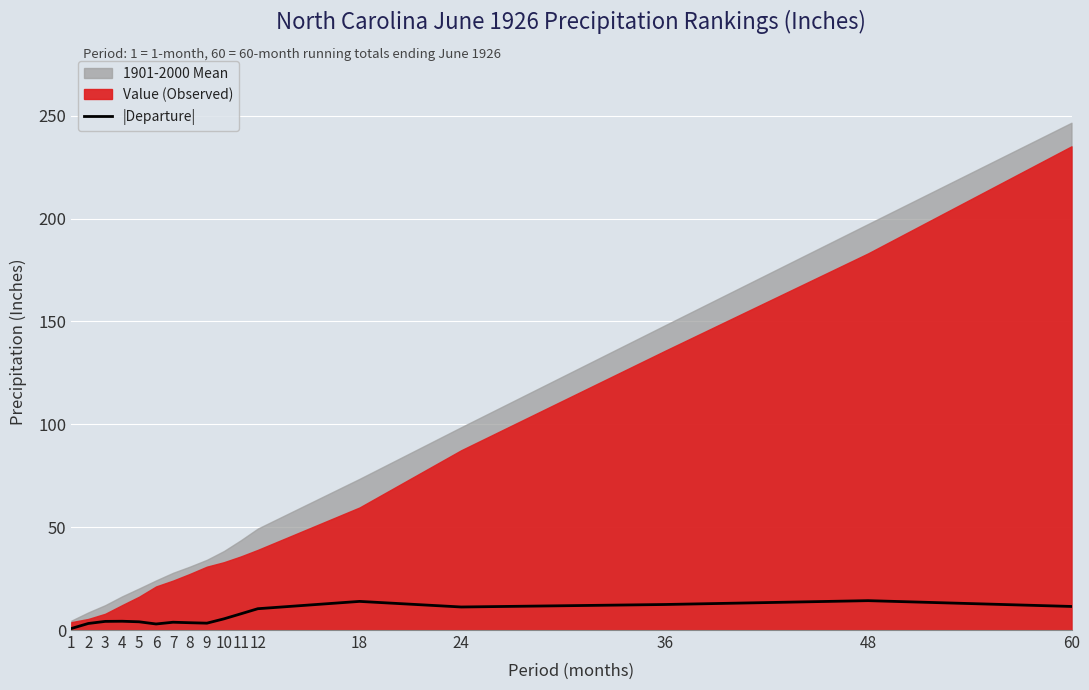

What is the maximum value for |Departure|?

14.3